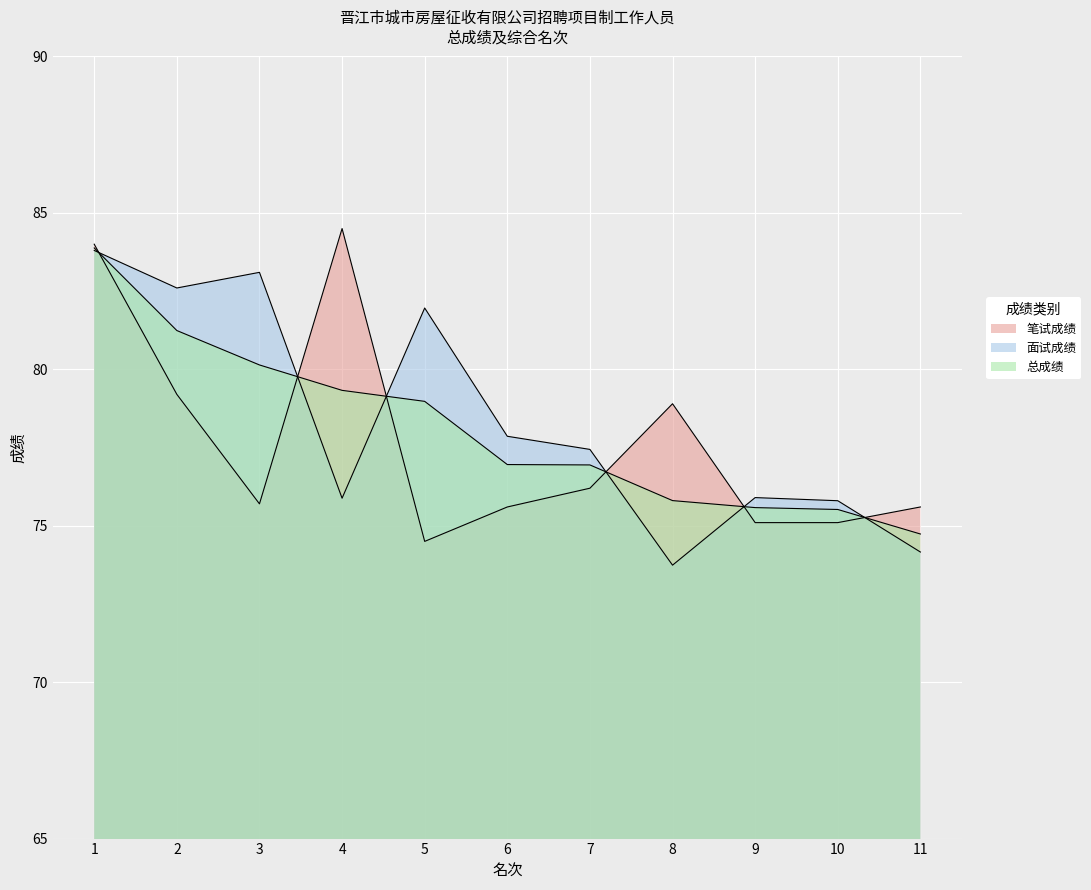

What is the value of the 笔试成绩 point at the 1st from the left?

84.0